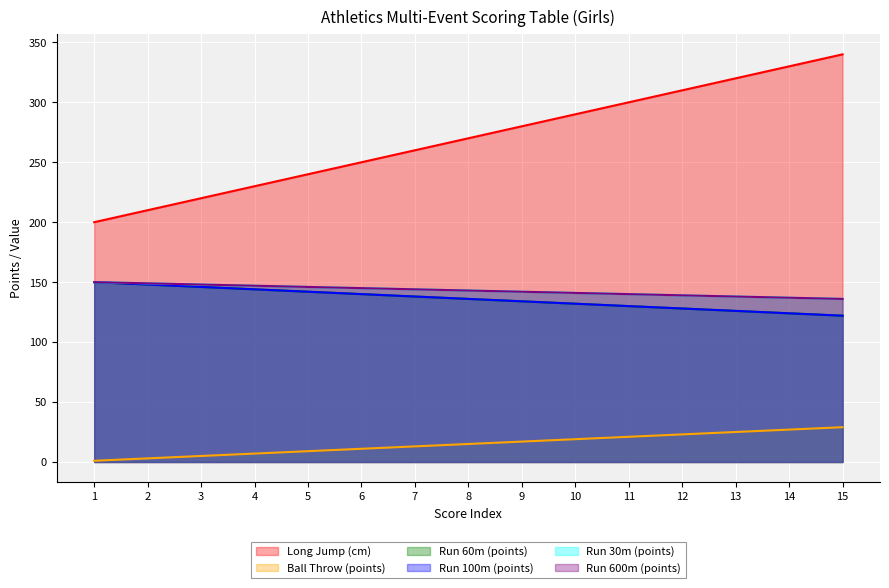

Count the number of data series in this chart.

6